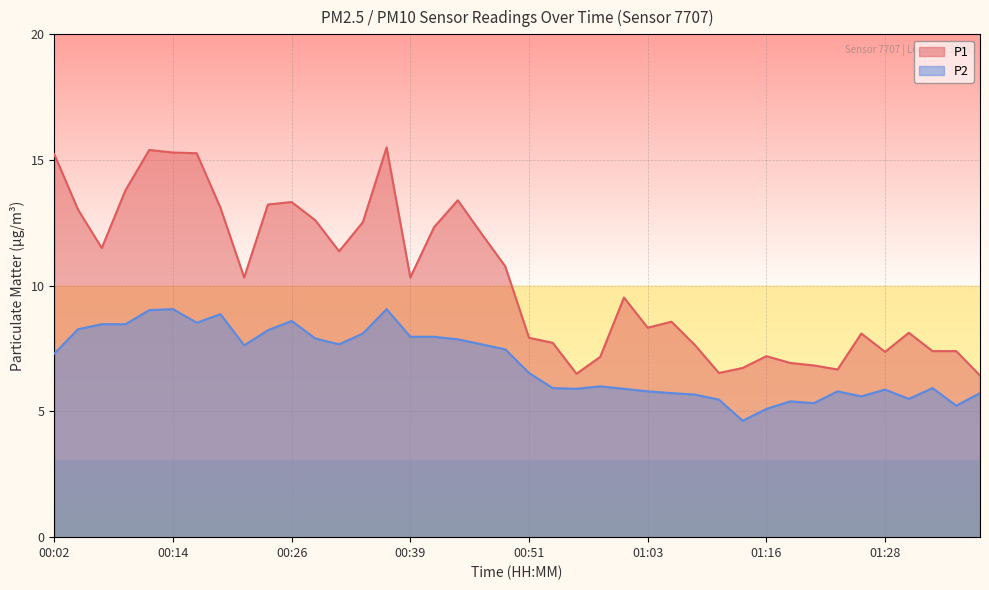

Where is the first local maximum for P2?

00:14